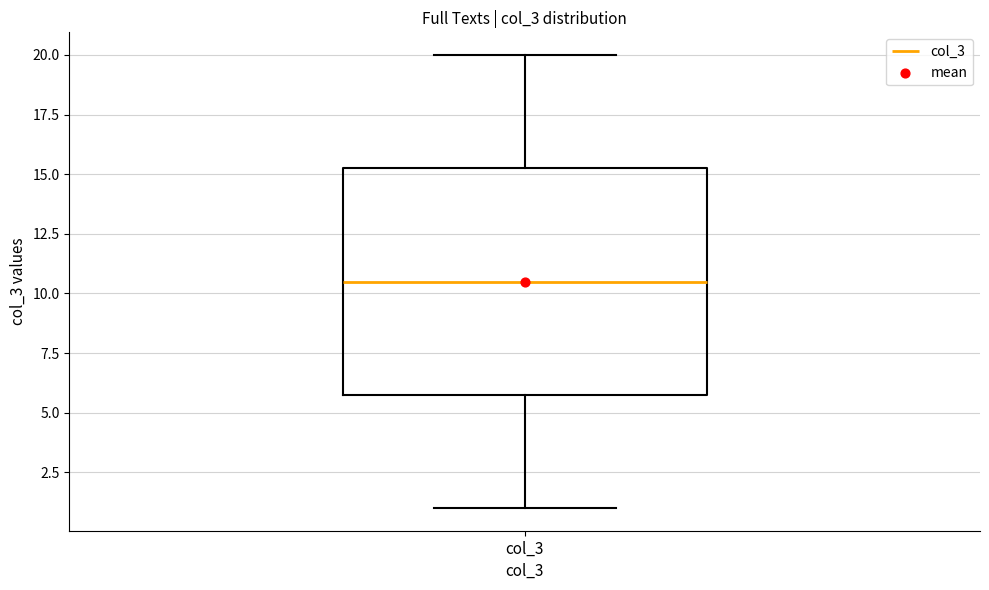

Read this box plot against the y-axis: the position of the median line, the range covered by the box, and the ends of both whiskers. The values are not printed on the chart, so give them approximately, as read against the axis.

median 10.5, box 6.0 to 15.5, whiskers 1.0 to 20.0